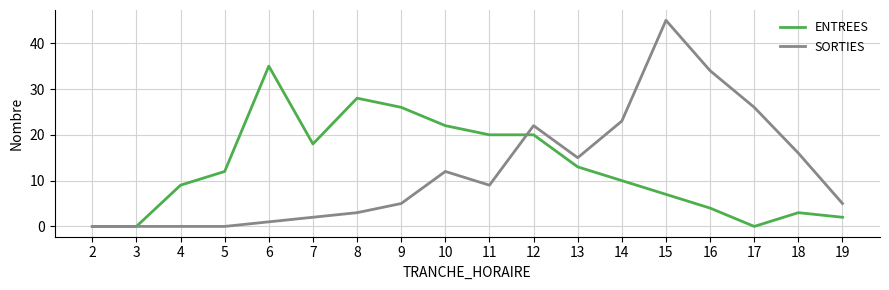

The SORTIES series shows 4 at 18. True or false?

False